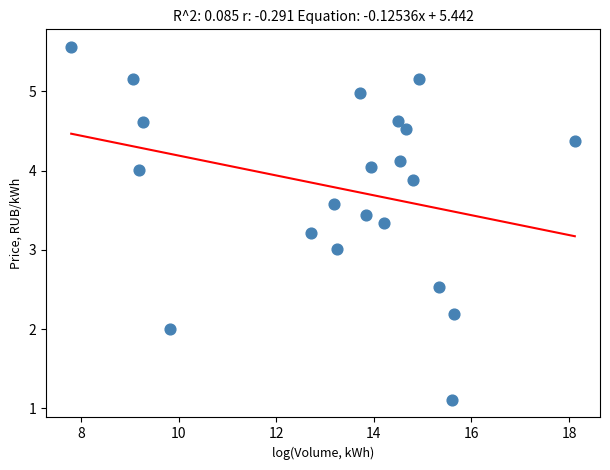

What is the range of Y values (max minus min)?

4.5